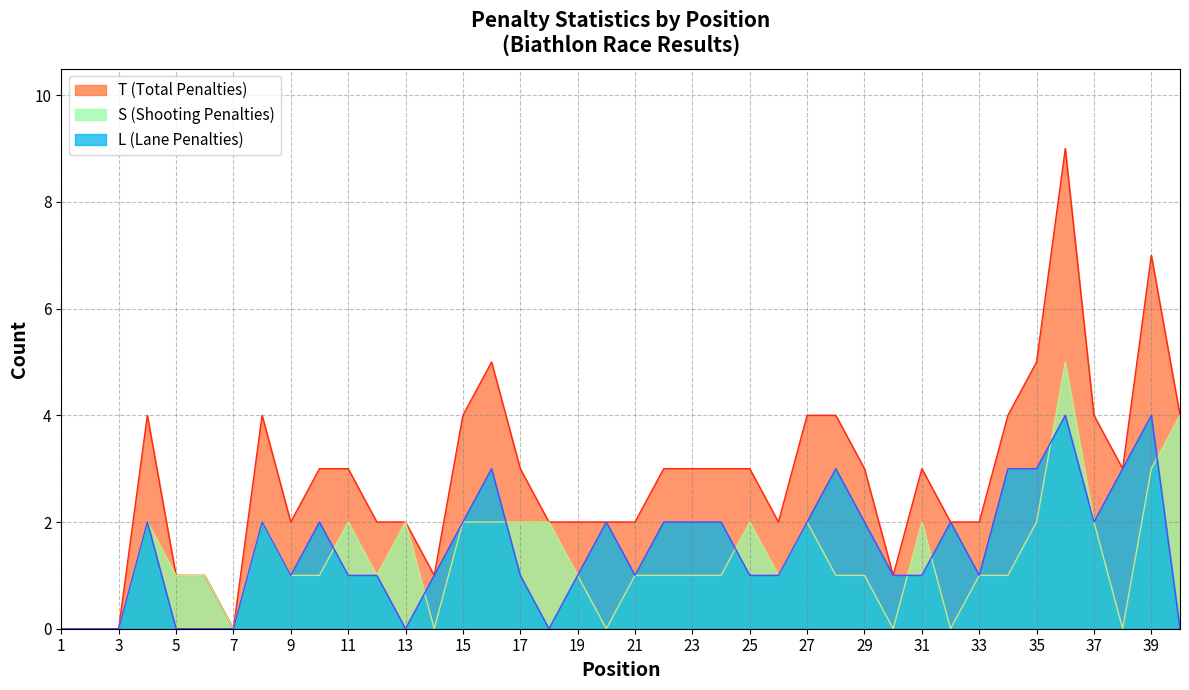

List the labels in order of S value, smallest first.

1, 2, 3, 7, 14, 20, 30, 32, 38, 5, 6, 9, 10, 12, 19, 21, 22, 23, 24, 26, 28, 29, 33, 34, 4, 8, 11, 13, 15, 16, 17, 18, 25, 27, 31, 35, 37, 39, 40, 36